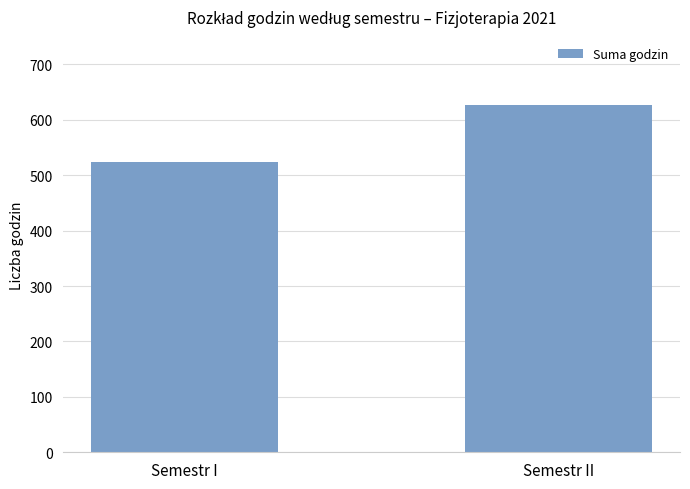

What is the approximate value at Semestr II, to the nearest 50?

650